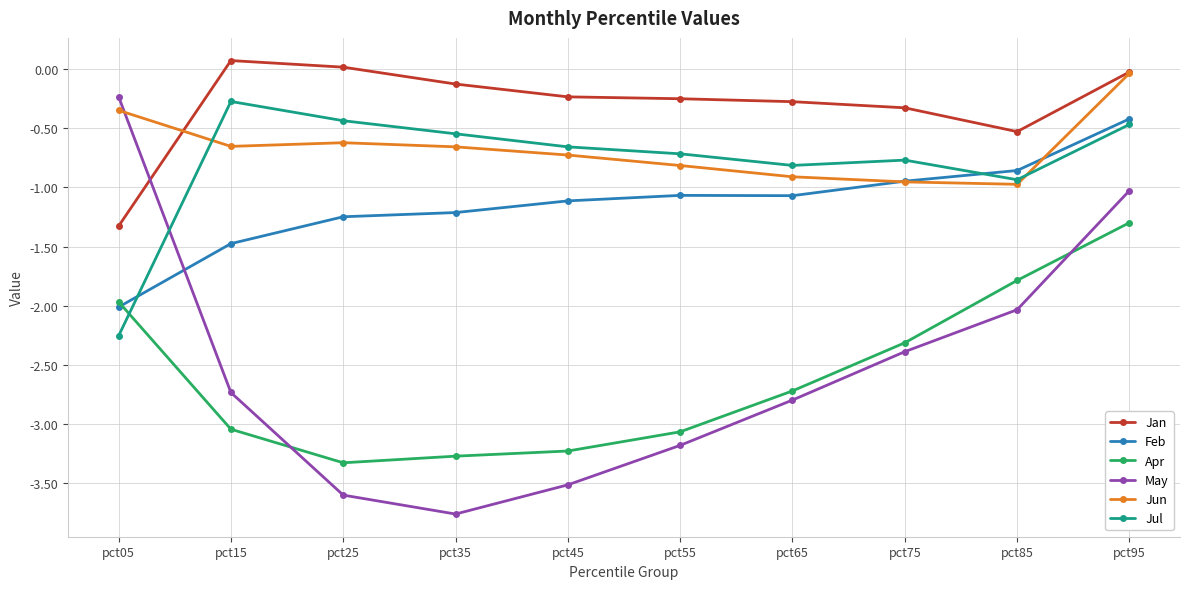

Is the value of Jun at pct75 greater than the value of Jul at pct45?

No